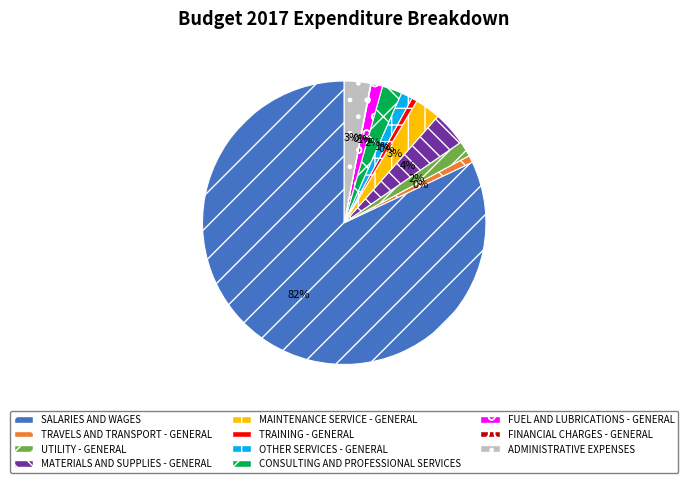

What is the ratio of the value at TRAVELS AND TRANSPORT - GENERAL to the value at FINANCIAL CHARGES - GENERAL?

10.0